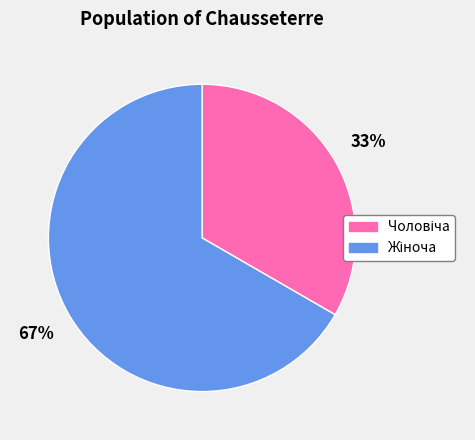

Is there any slice that represents more than half of the pie?

Yes